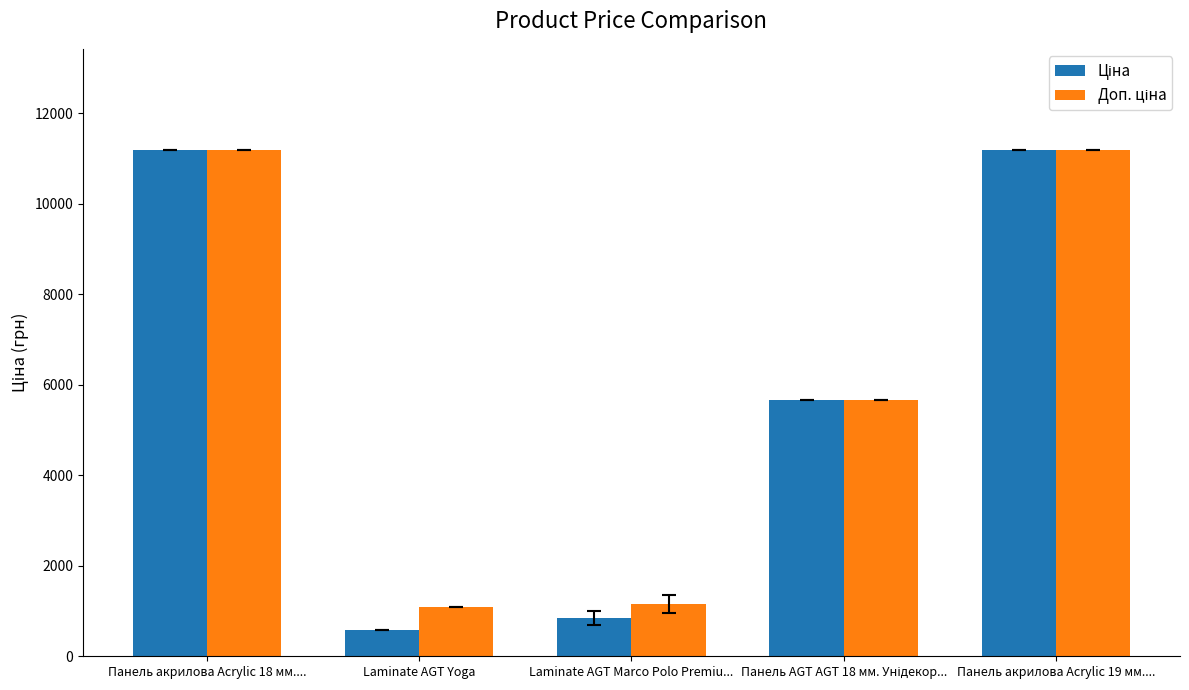

What is the total value across all series at Laminate AGT Yoga?

1671.6